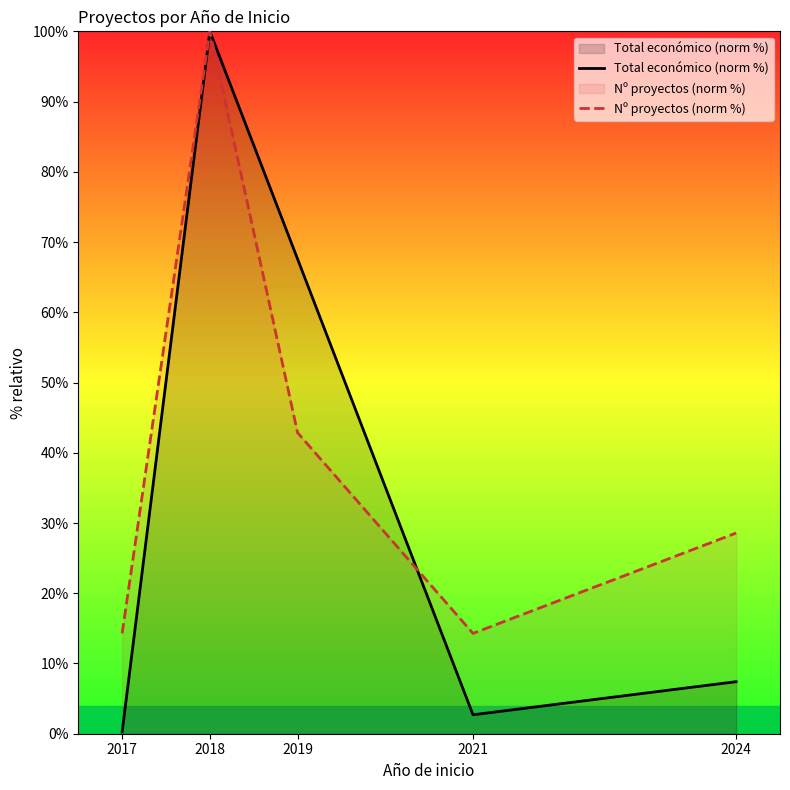

What is the difference between the highest and lowest values at 2017?

14.0